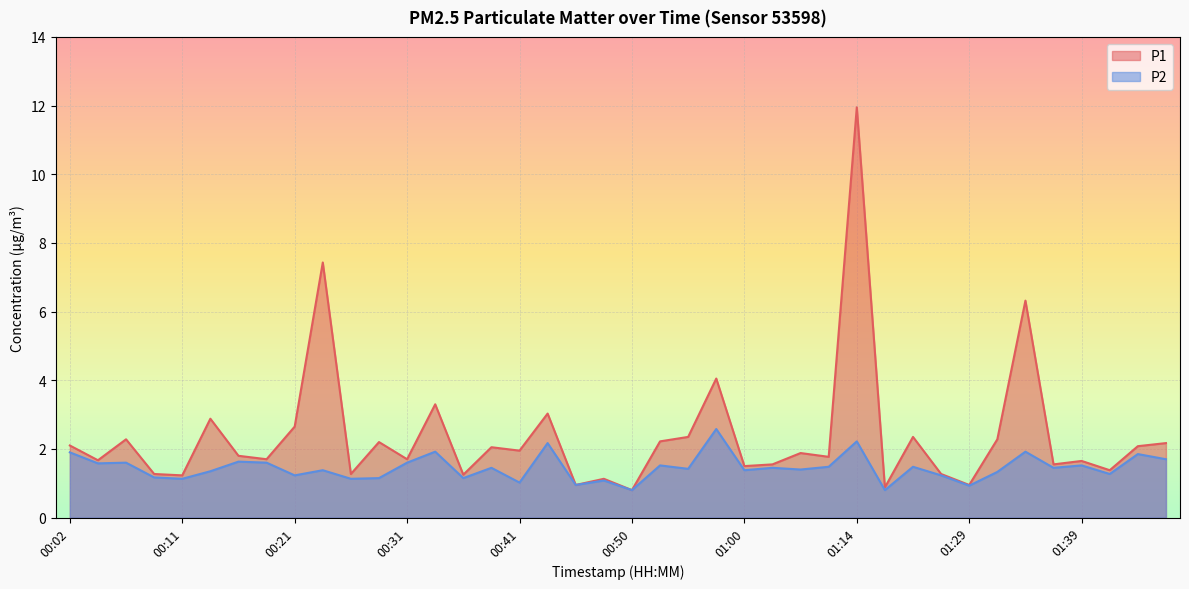

Where is the first local maximum for P1?

00:07